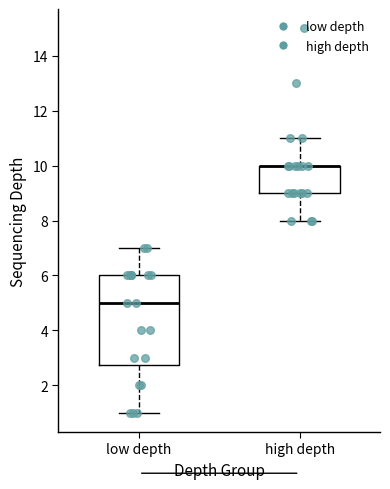

Reading left to right, read every box against the y-axis: the position of its median line, the range the box covers, and the ends of its whiskers. The values are not printed on the chart, so give them approximately, as read against the axis.

low depth: median 5.0, box 2.8 to 6.0, whiskers 1.0 to 7.0
high depth: median 10.0 (drawn on the box's upper edge), box 9.0 to 10.0, whiskers 8.0 to 11.0